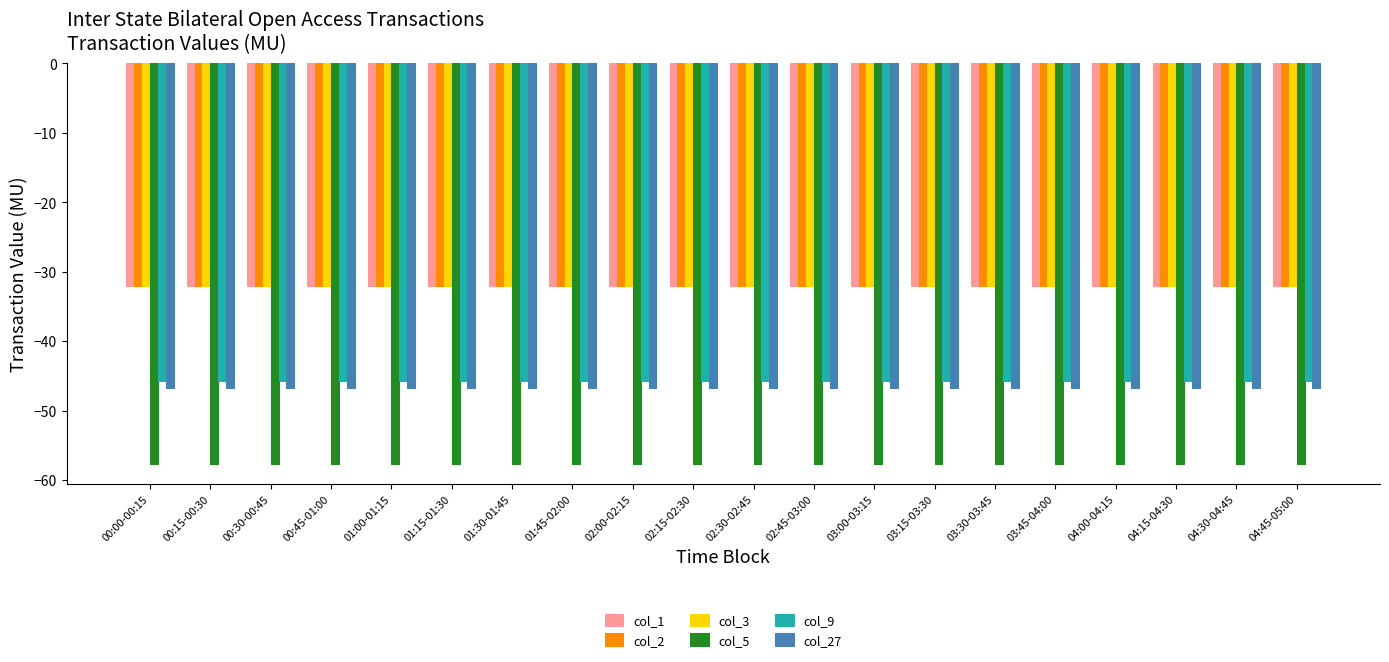

What is the difference between the highest and lowest values at 00:15-00:30?

25.7